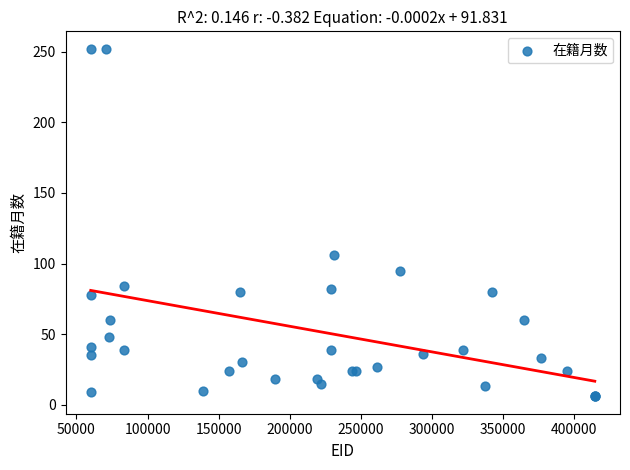

What Y value in the scatter plot is closest to 129?

106